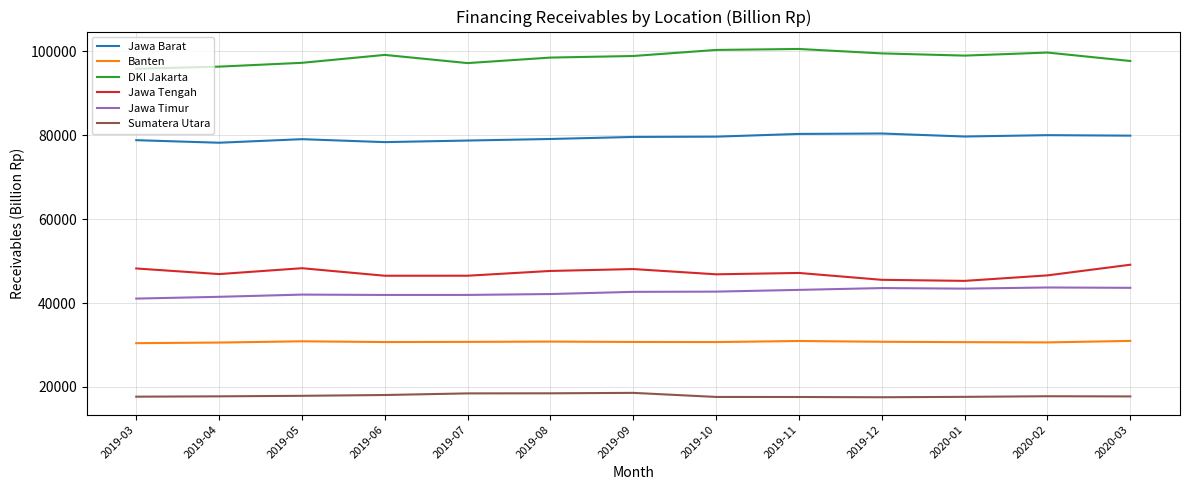

True or false: Banten and Jawa Tengah intersect in this chart.

False